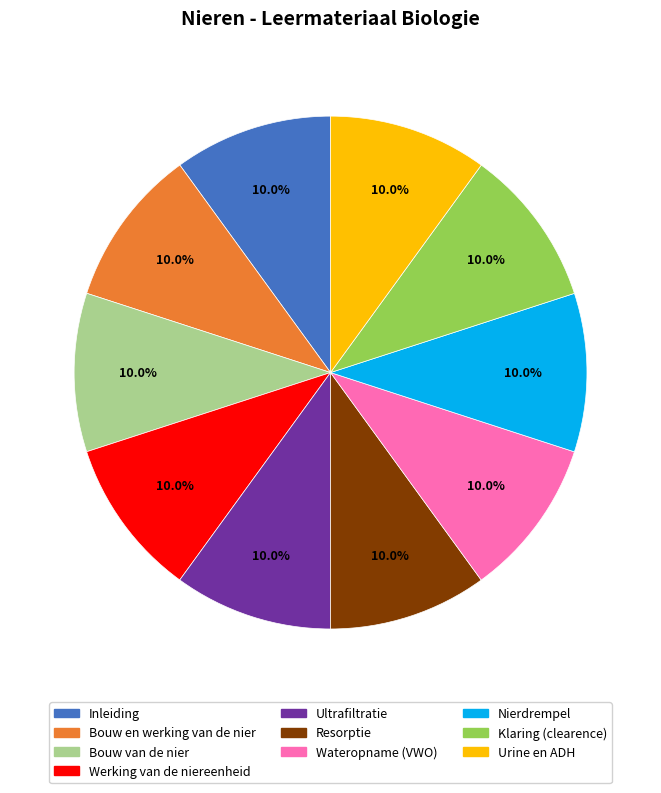

What is the ratio of the value at Klaring (clearence) to the value at Bouw van de nier?

1.0